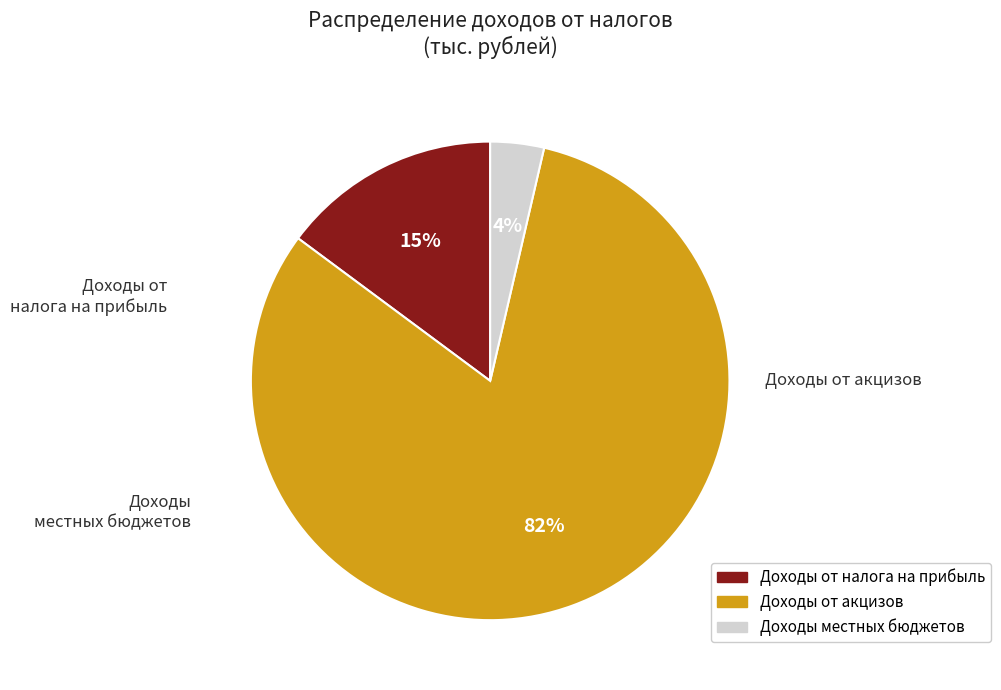

Is the sum of Доходы от акцизов and Доходы местных бюджетов greater than half?

Yes